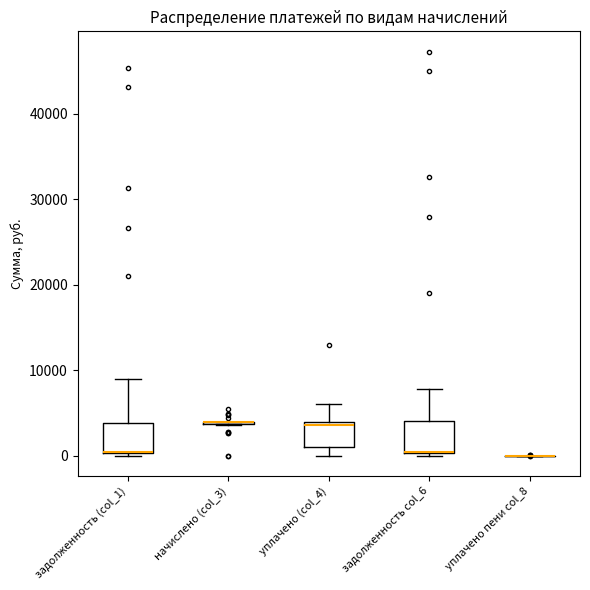

Reading left to right, transcribe this box plot: for each box, give where its median line is, the range the box spans, and where its two whiskers end, as read against the y-axis. The values are not printed on the chart, so give them approximately, as read against the axis.

задолженность (col_1): median 0 (drawn on the box's lower edge), box 0 to 4000, whiskers 0 (just below the box's lower edge) to 9000
начислено (col_3): box collapsed to a line at 4000, whiskers 4000 to 4000
уплачено (col_4): median 4000 (just below the box's upper edge), box 1000 to 4000, whiskers 0 to 6000
задолженность col_6: median 0 (drawn on the box's lower edge), box 0 to 4000, whiskers 0 (just below the box's lower edge) to 8000
уплачено пени col_8: box collapsed to a line at 0, whiskers 0 to 0